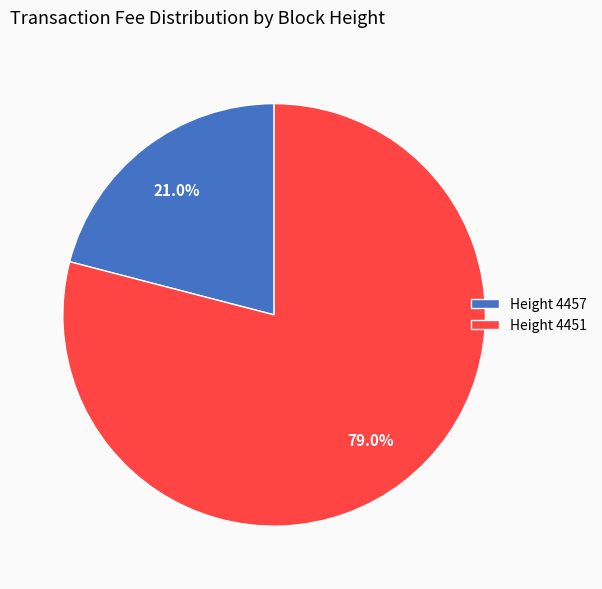

Which has a higher value, Height 4457 or Height 4451?

Height 4451